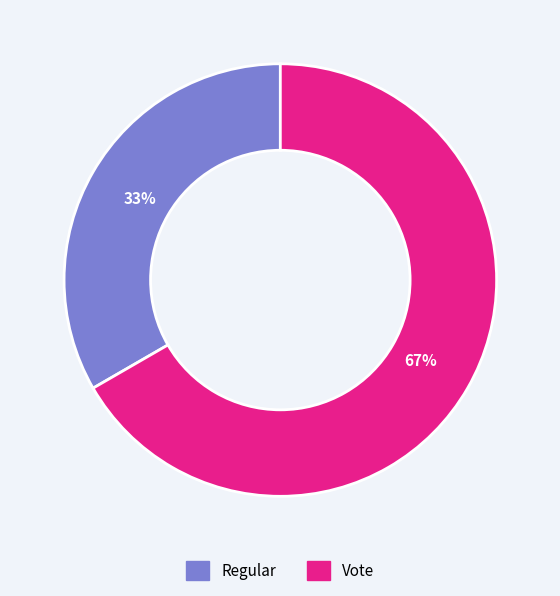

Combined, do Regular and Vote account for over 50%?

Yes